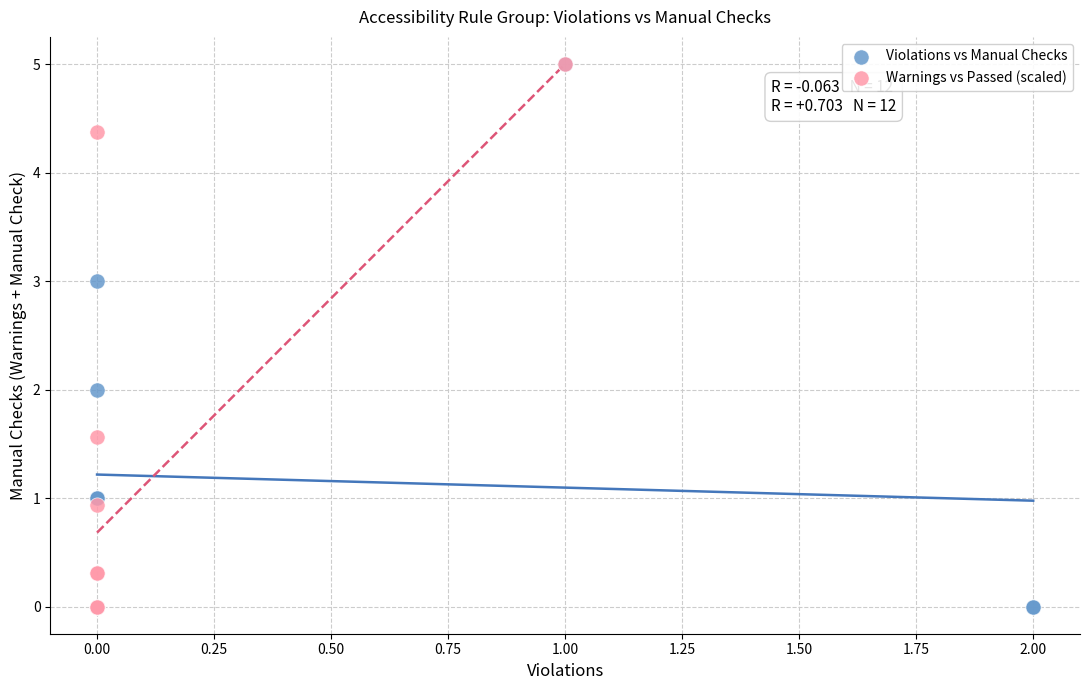

What are all the series names shown in the legend?

Violations vs Manual Checks, Warnings vs Passed (scaled)